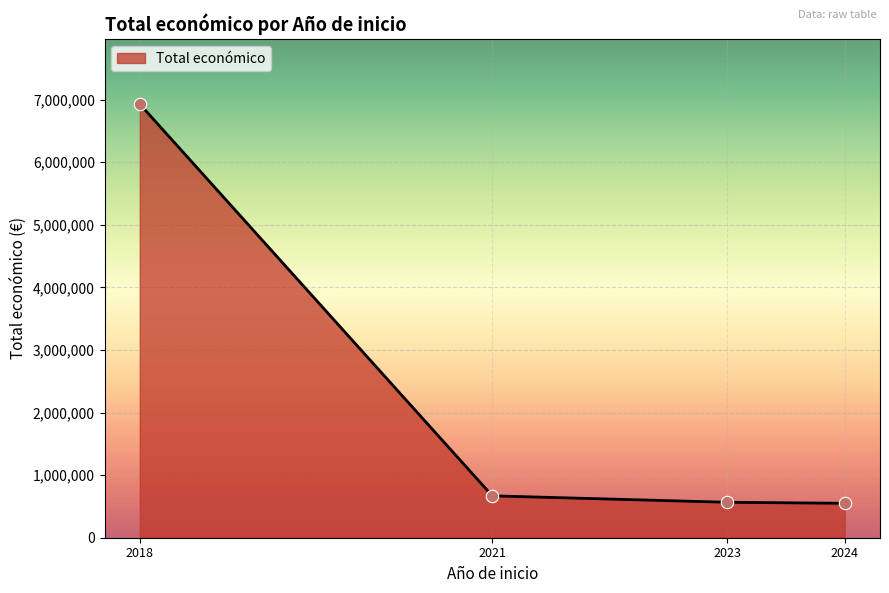

Approximately how many times larger is the value at 2018 compared to 2024?

12.6